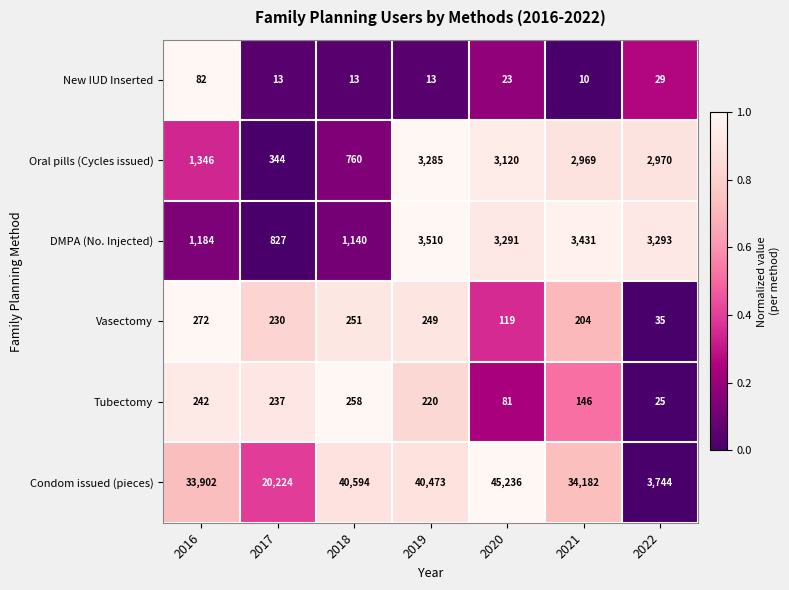

What is the sum of all New IUD Inserted values?

183